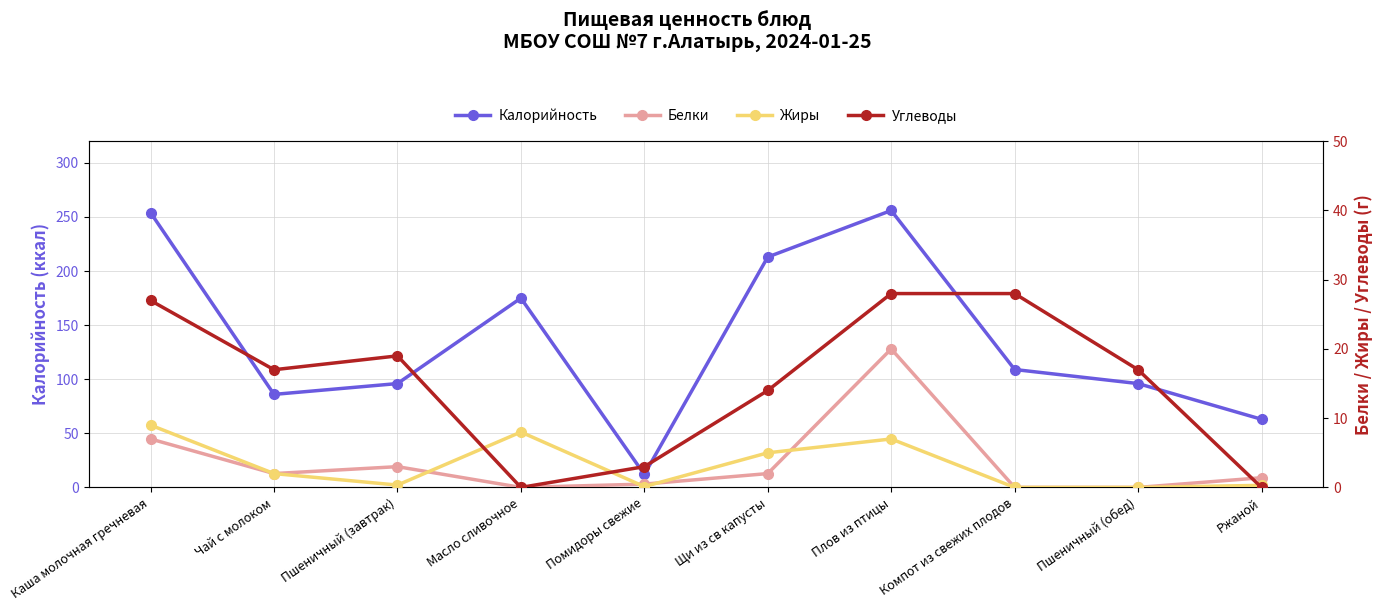

Which has a higher value, Чай с молоком or Компот из свежих плодов?

Компот из свежих плодов